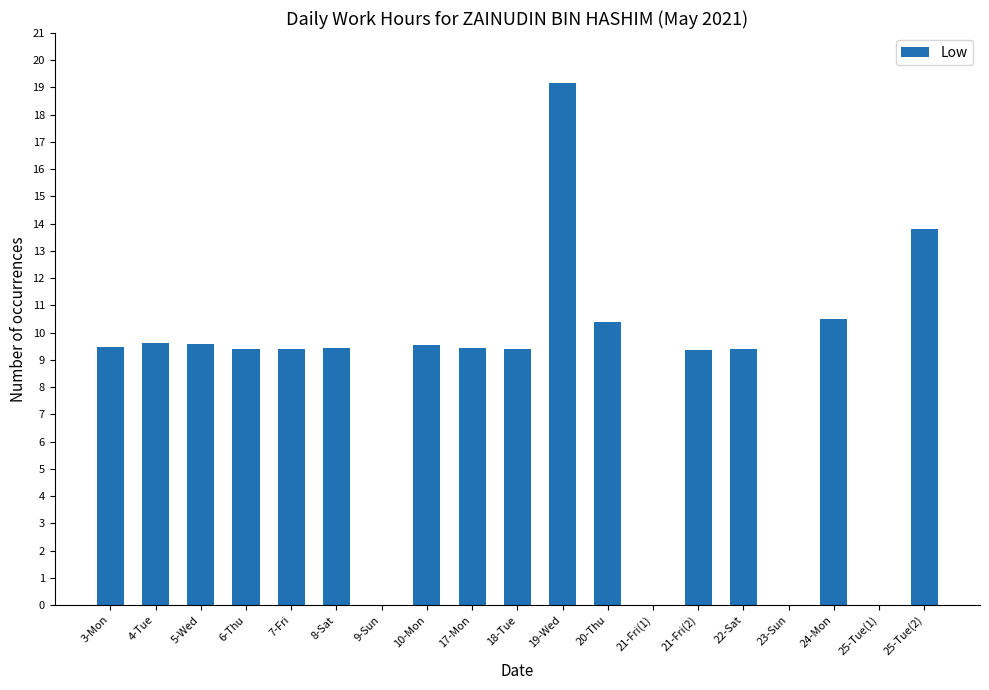

At which label does the data first exceed 9?

3-Mon